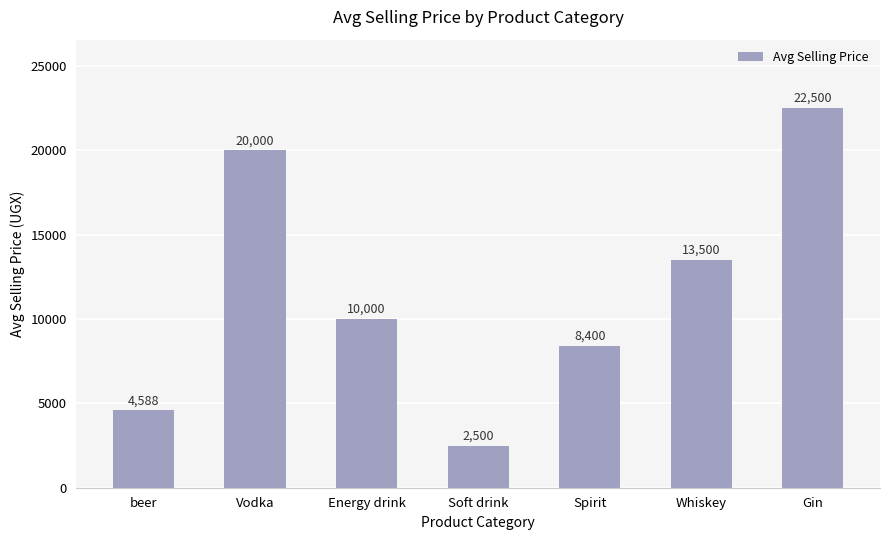

What is the approximate value at Gin?

22500